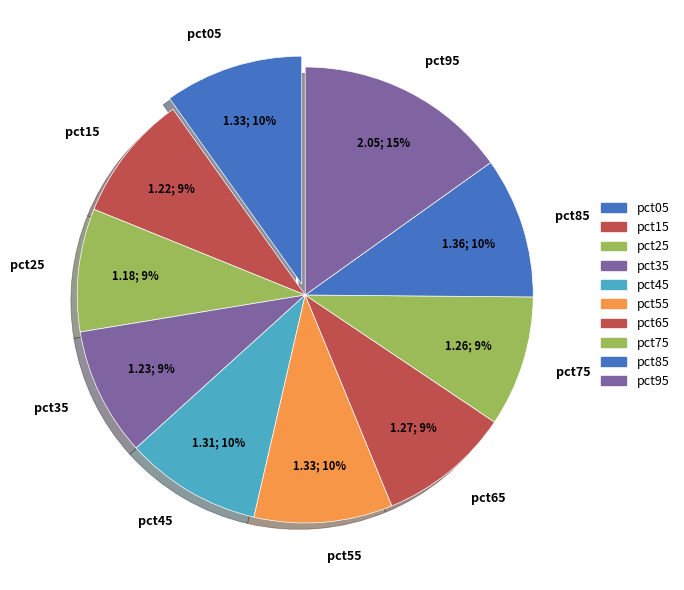

What is the largest slice in the pie chart?

pct95